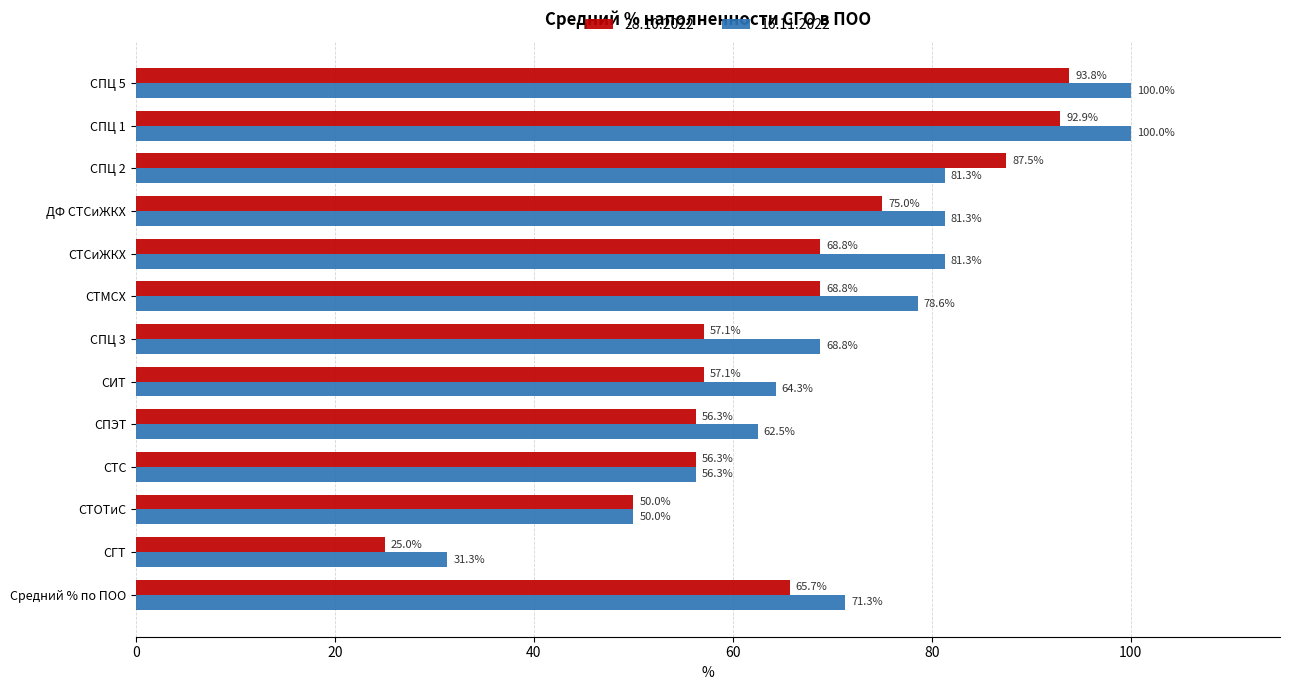

Rank the series by their average value, from lowest to highest.

28.10.2022, 16.11.2022